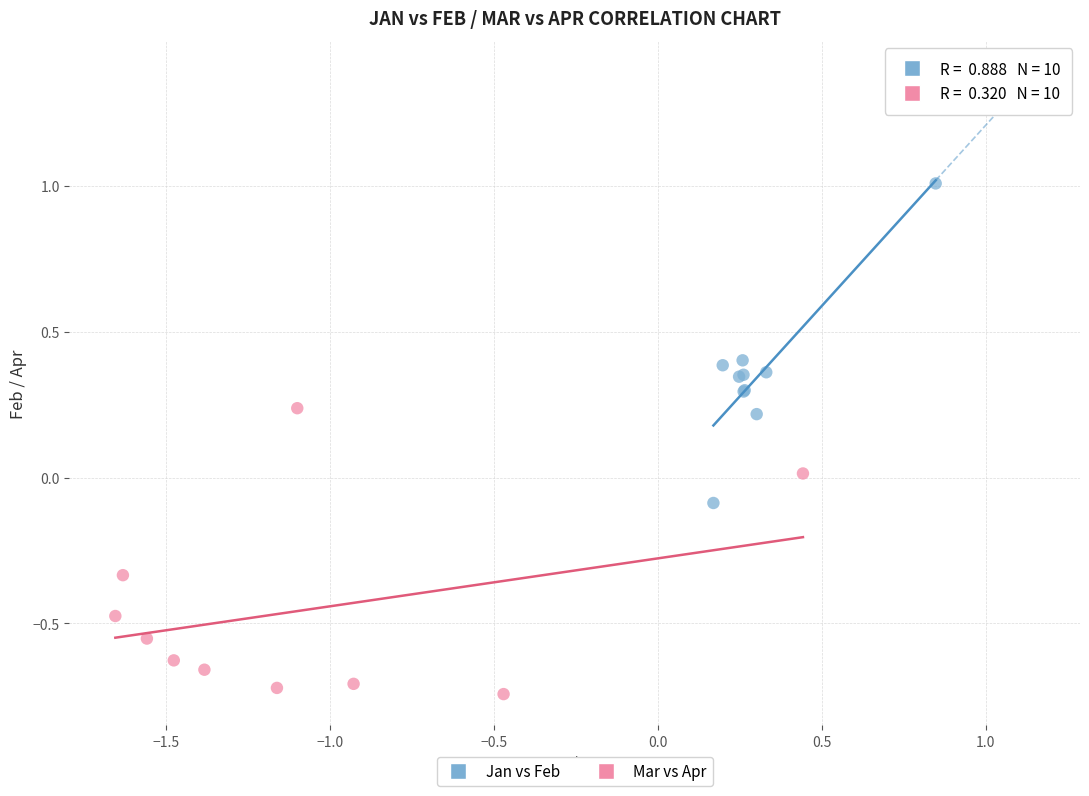

Which series has the widest spread of Y values?

Jan vs Feb